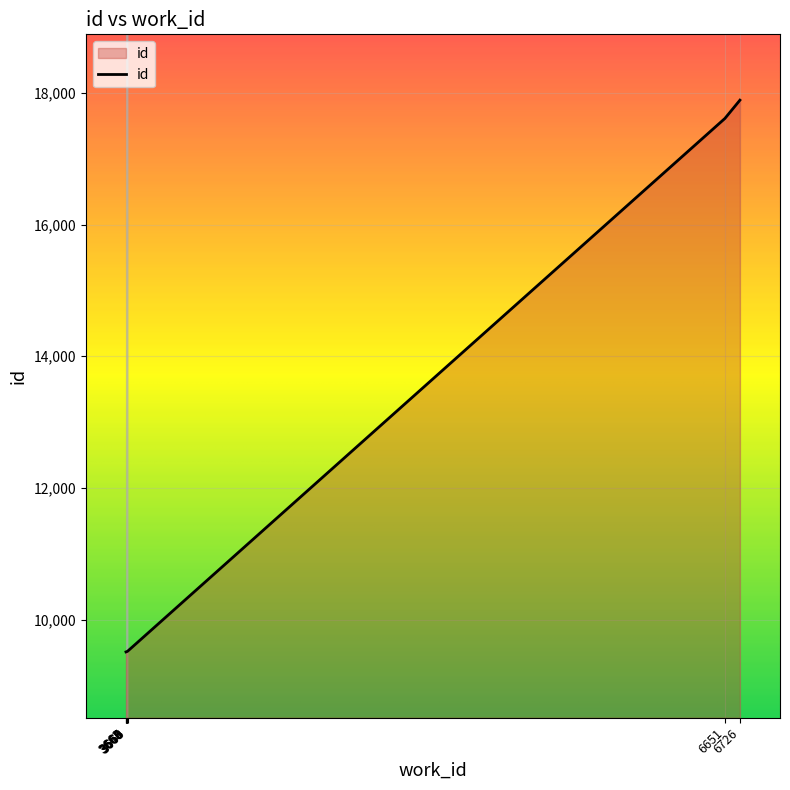

The value at 3666 is 9512. True or false?

True